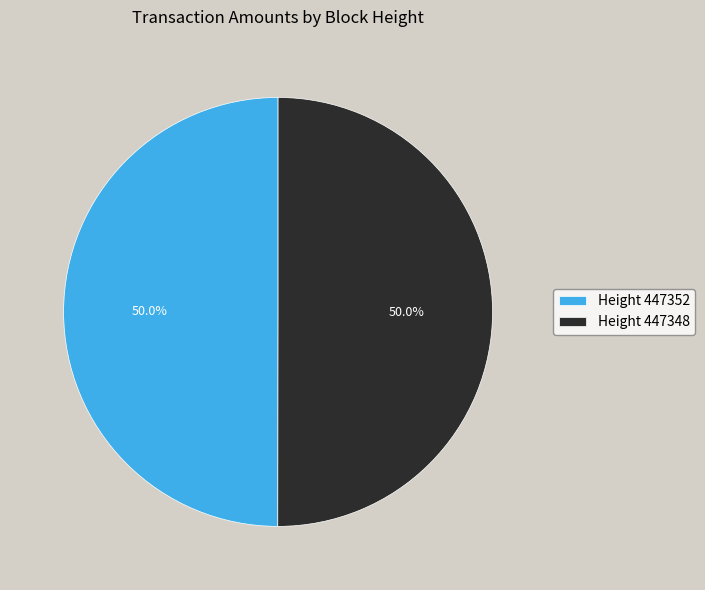

What is the total percentage of Height 447348 and Height 447352?

100.0%